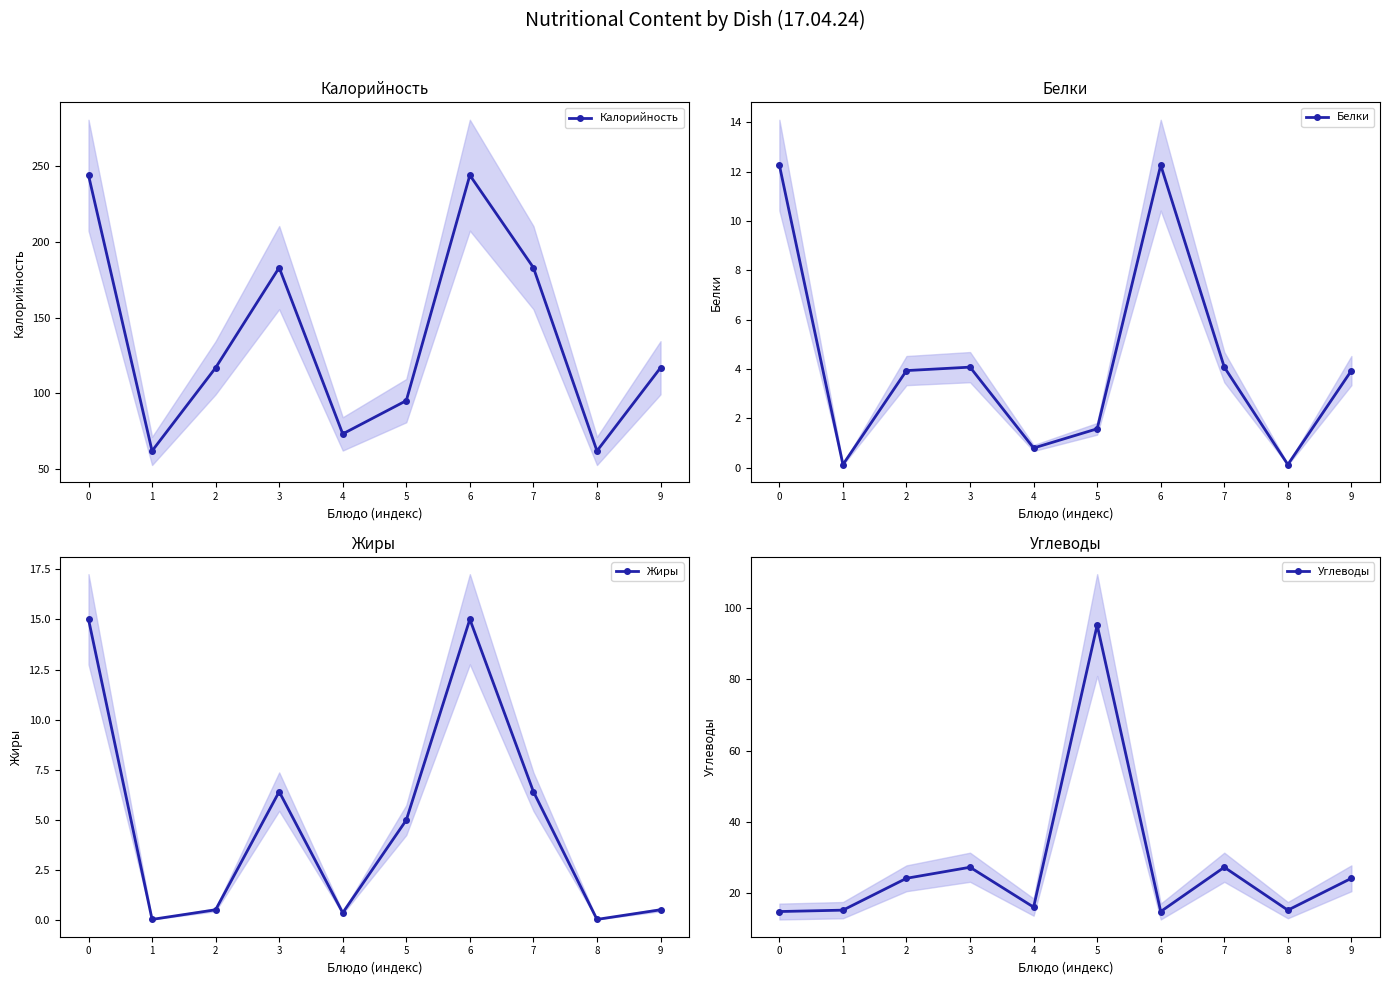

Which category has the lowest value in the Калорийность series?

1